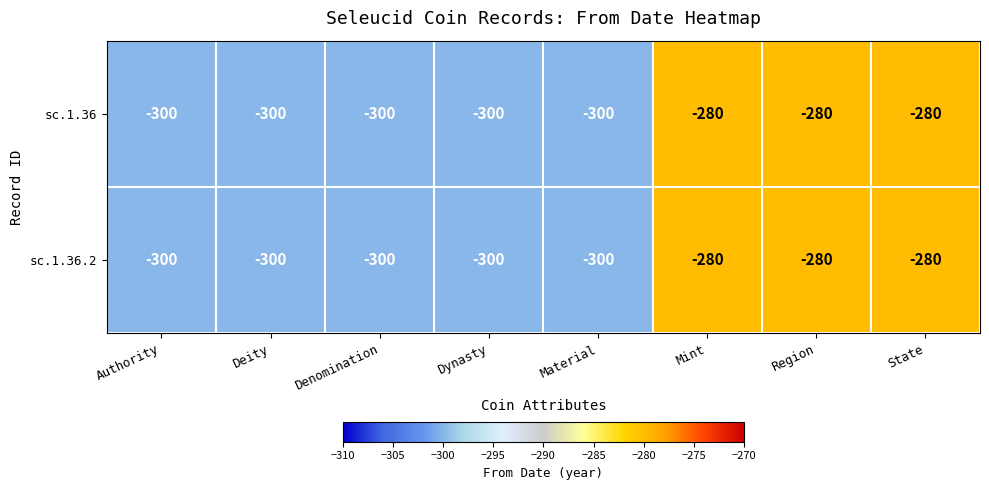

What is the highest value of the sc.1.36 series?

-280